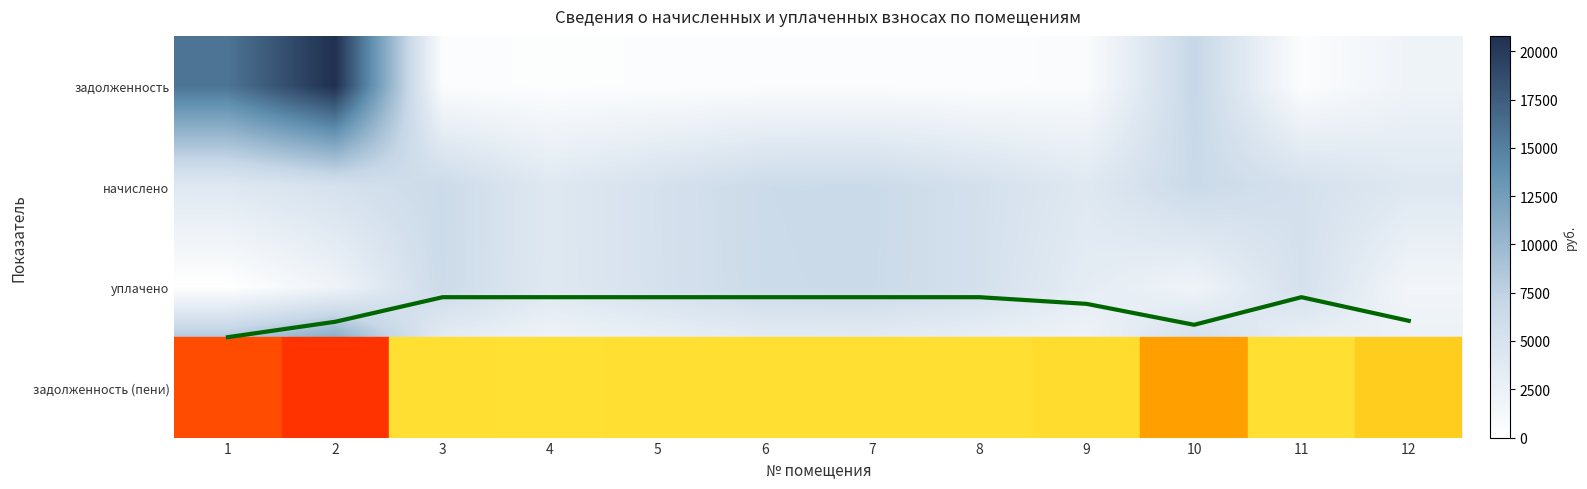

Between 2 and 4, which series saw the biggest shift?

задолженность